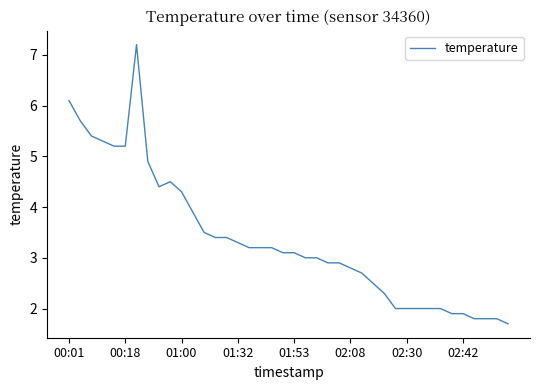

How many categories are shown in the chart?

40